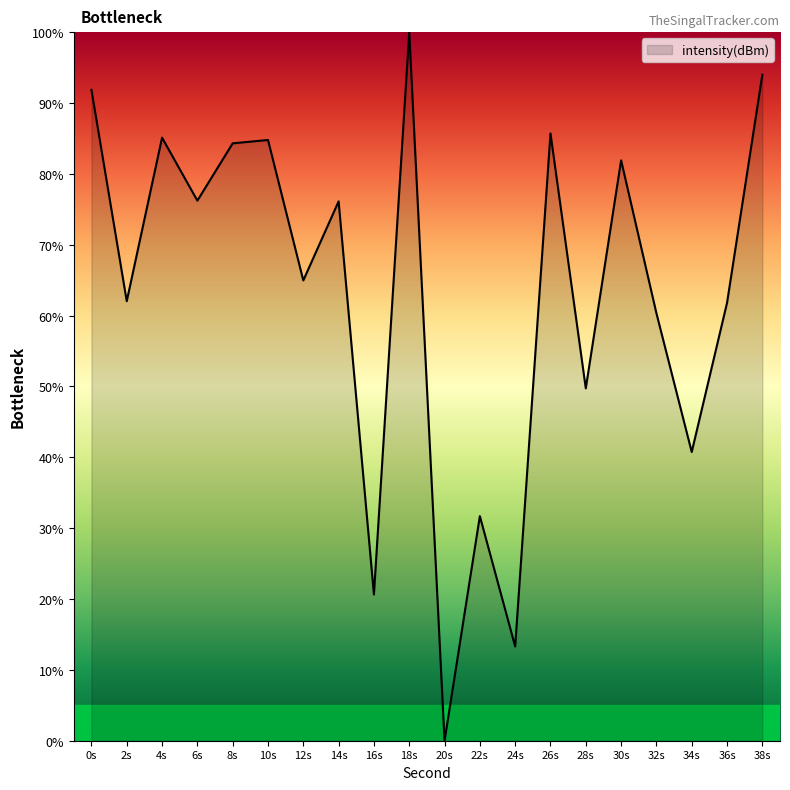

At which label is the value closest to 50?

28s